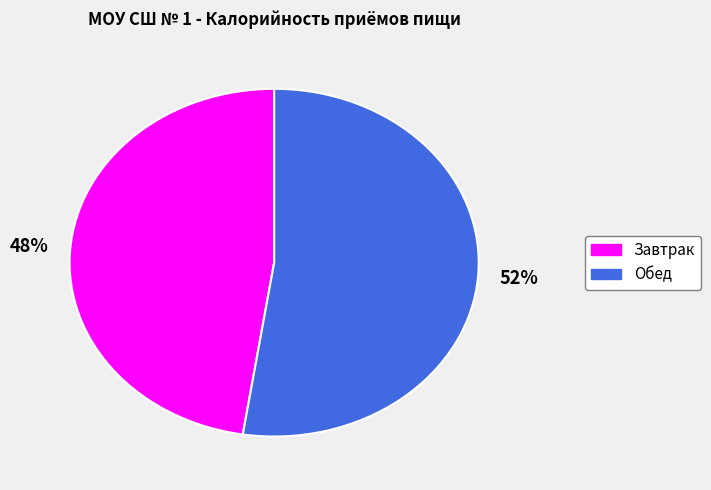

What percentage is the Обед slice, to the nearest percent?

52%